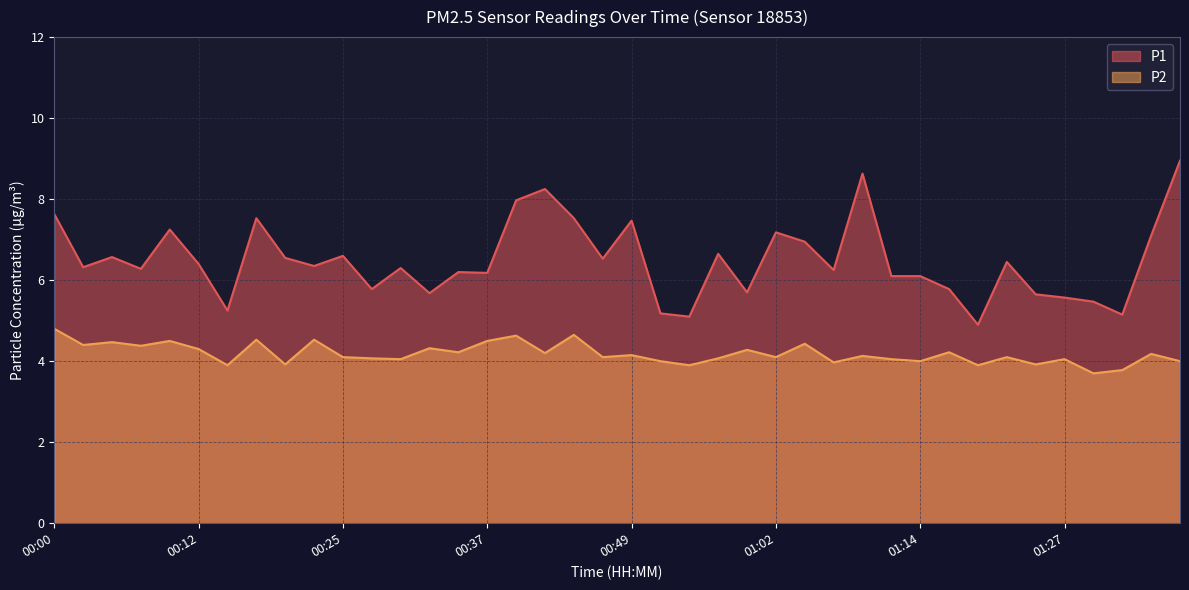

What is the minimum value for P2?

3.7